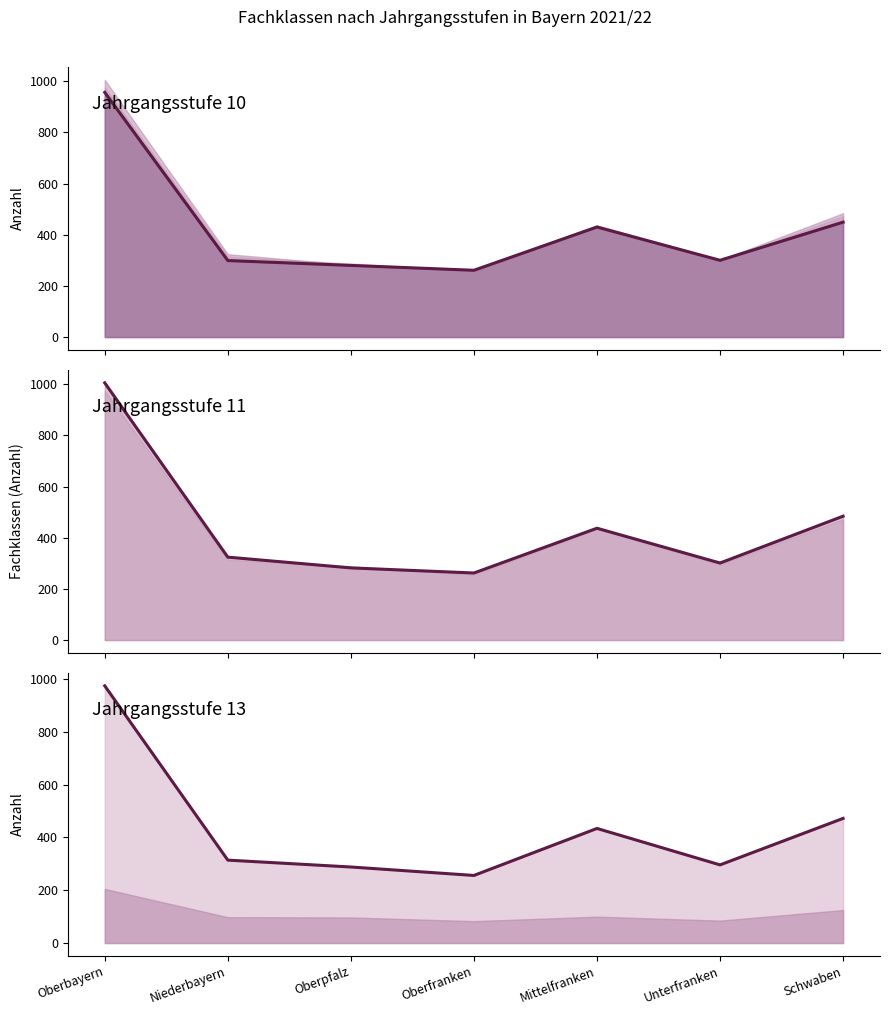

How many data points does each series have?

7